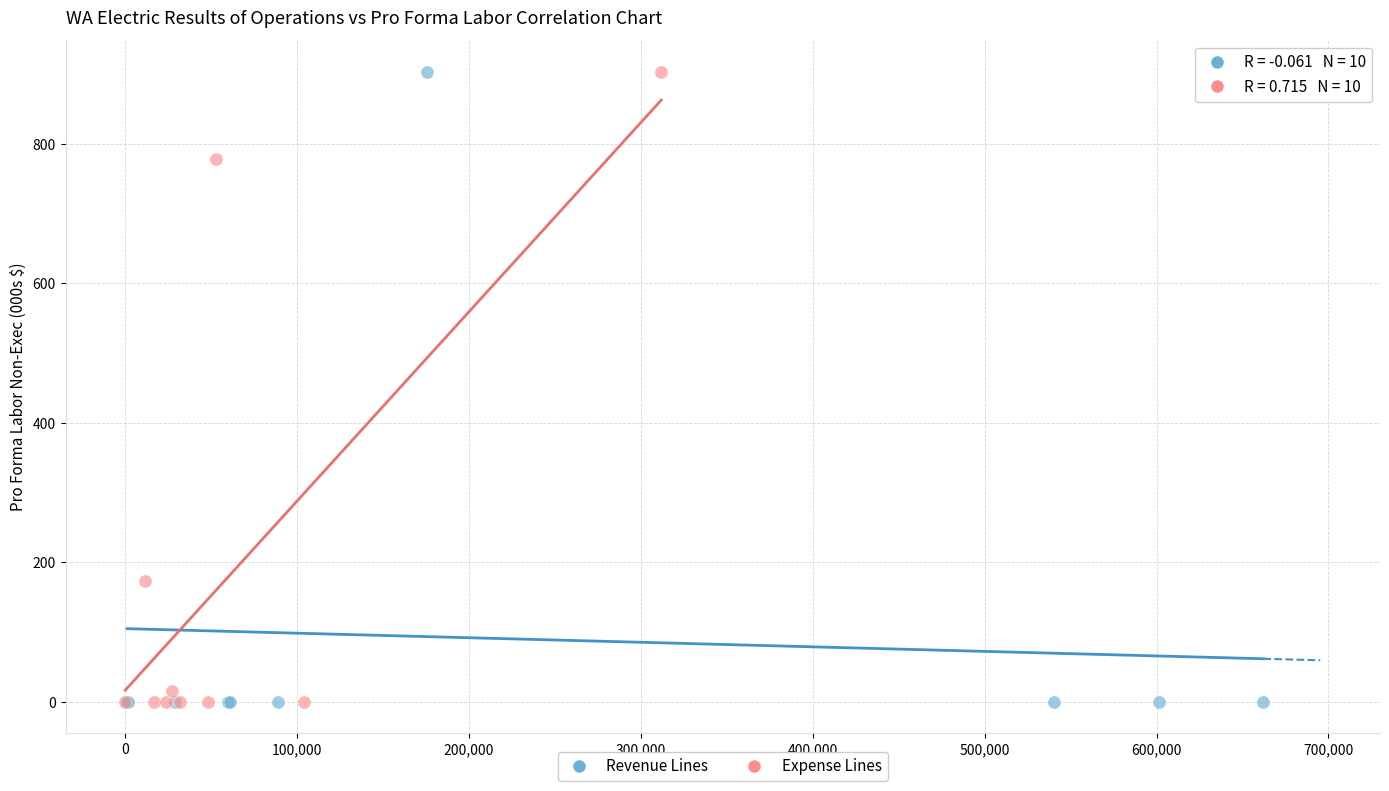

What are all the series names shown in the legend?

Revenue Lines, Expense Lines